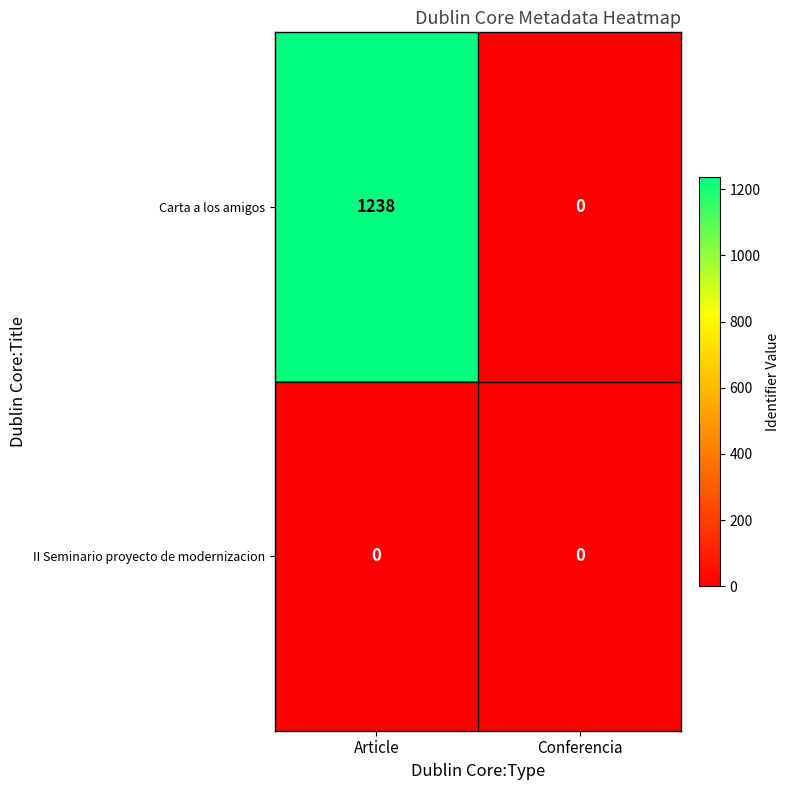

Rank the series by their maximum value, from lowest to highest.

II Seminario proyecto de modernizacion, Carta a los amigos